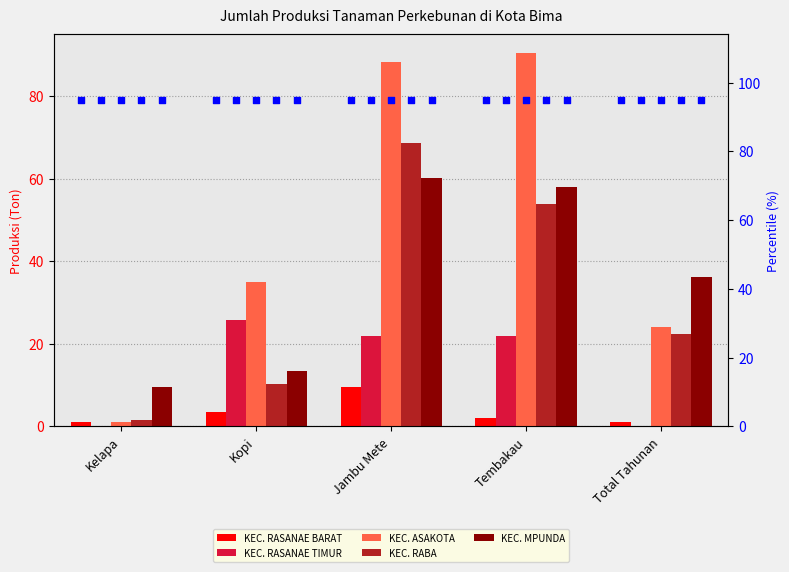

Which series has the largest total across all categories?

KEC. ASAKOTA